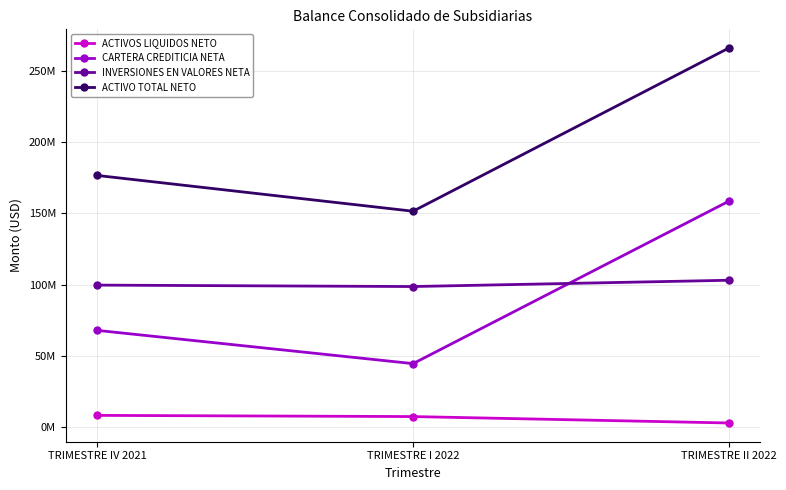

Reading left to right, list all the values displayed in this chart.

ACTIVOS LIQUIDOS NETO: 8405587.0	7573207.2	3078430.4
CARTERA CREDITICIA NETA: 67954384.7	44666656.7	158455736.7
INVERSIONES EN VALORES NETA: 99690600.2	98688641.4	103089412.5
ACTIVO TOTAL NETO: 176516059.1	151465915.3	265787264.3